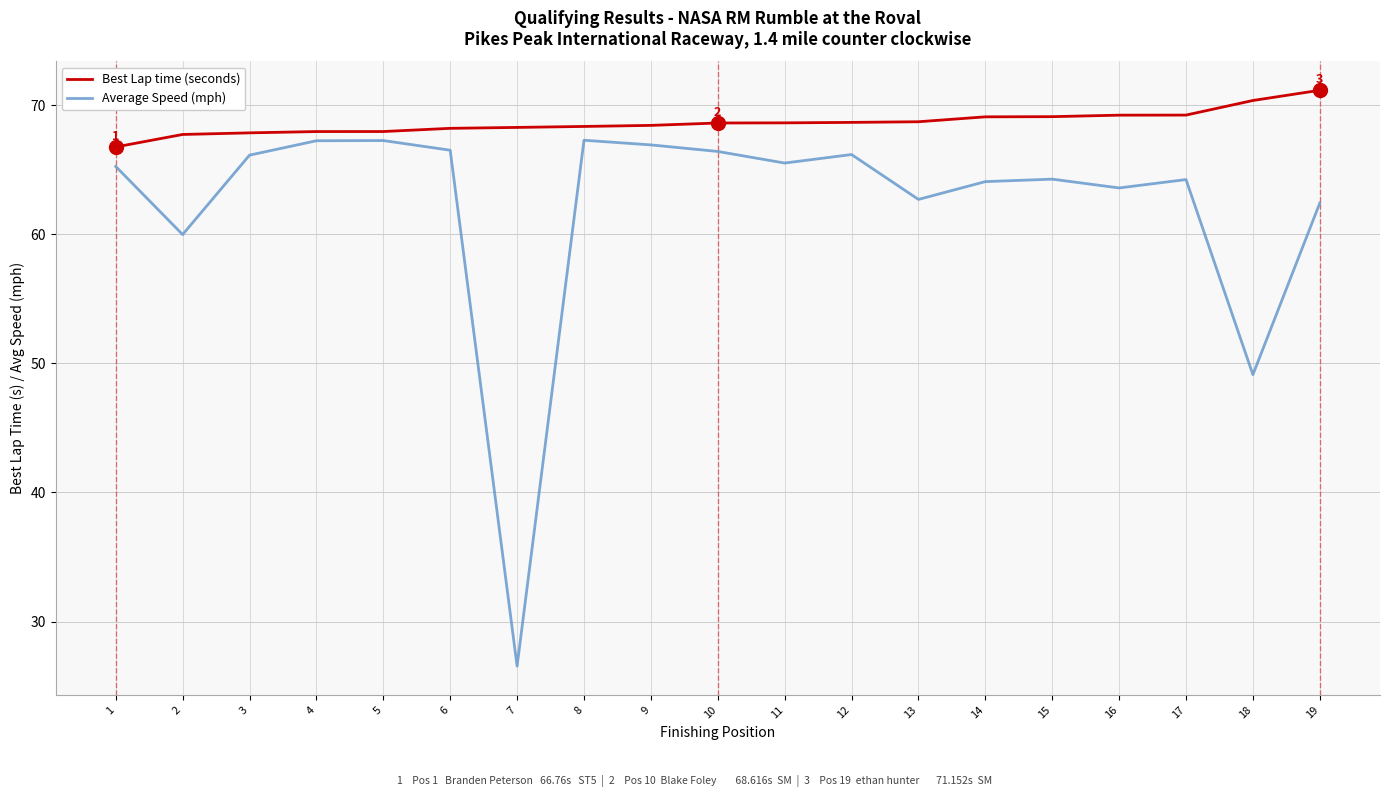

How many lines are shown in the chart?

2